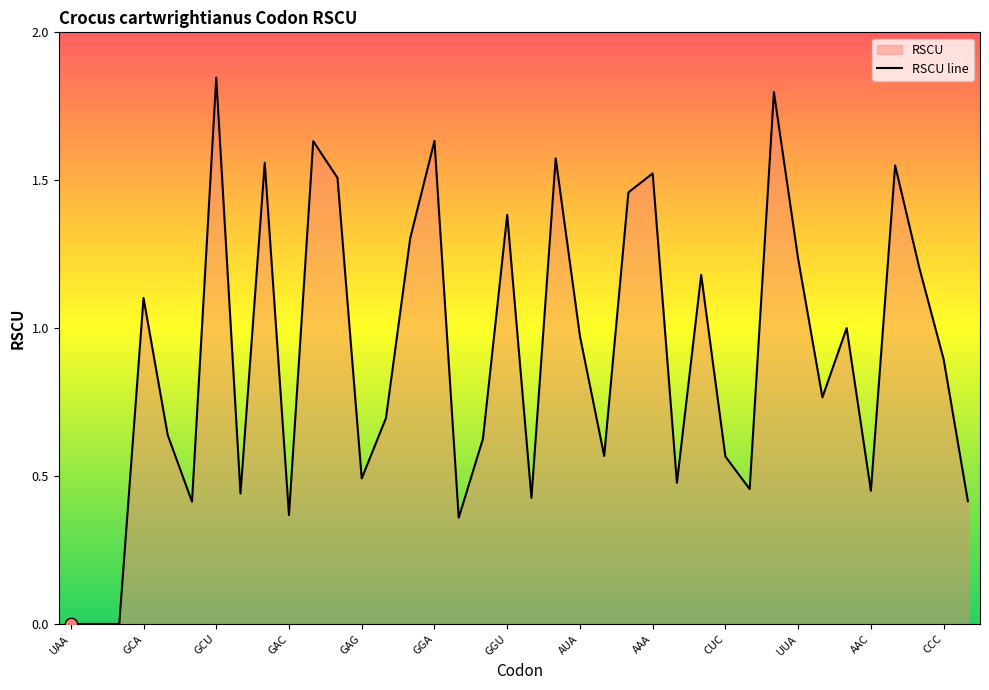

What is the change in value from GCG to GGG?

+0.2